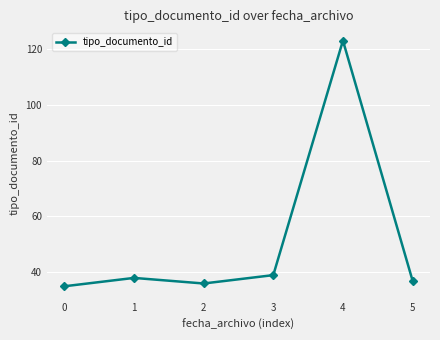

How many data points are less than 38?

3